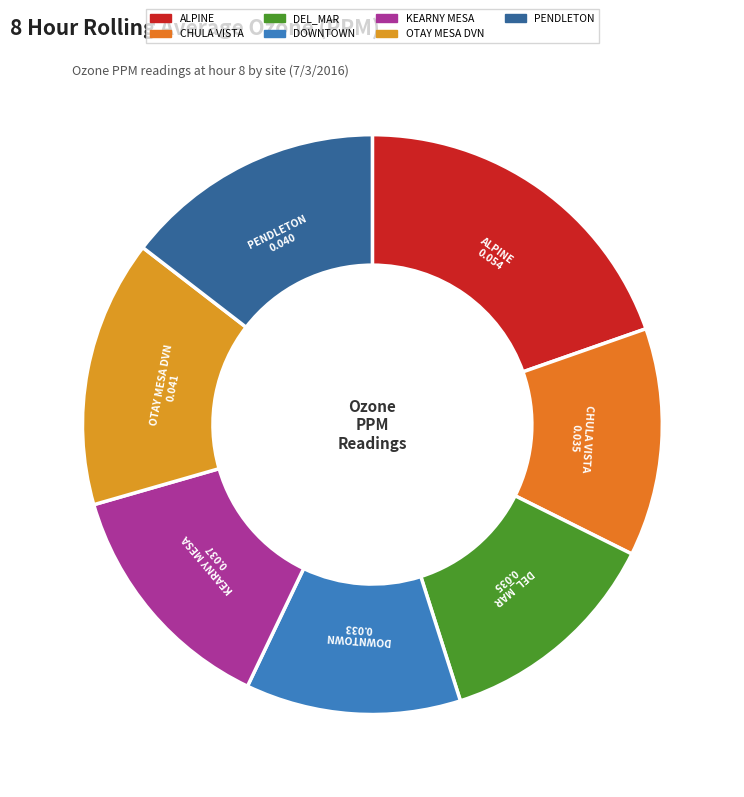

What is the smallest slice in the pie chart?

DOWNTOWN